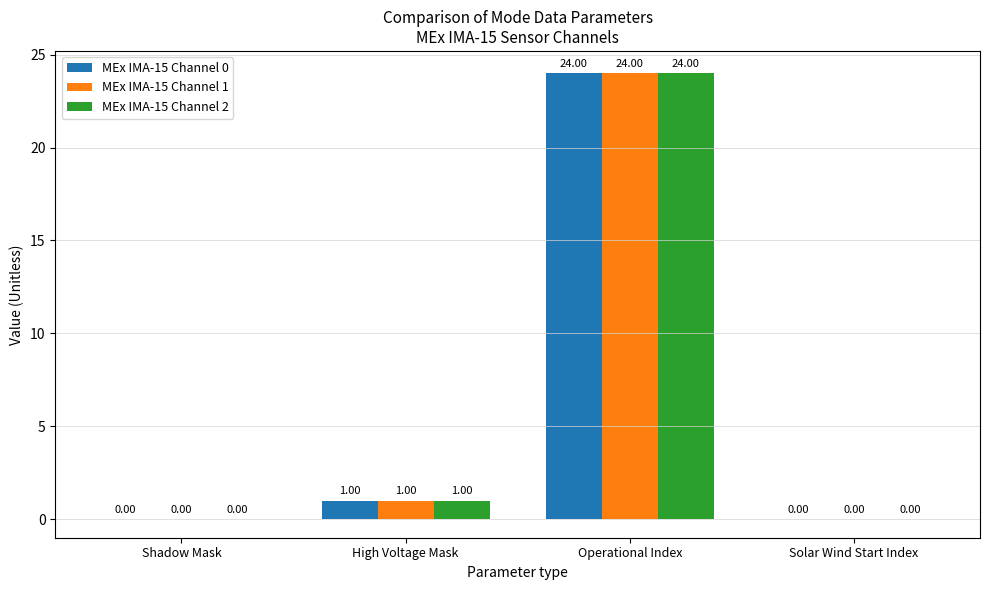

What is the sum of the MEx IMA-15 Channel 0 values at High Voltage Mask and Operational Index?

25